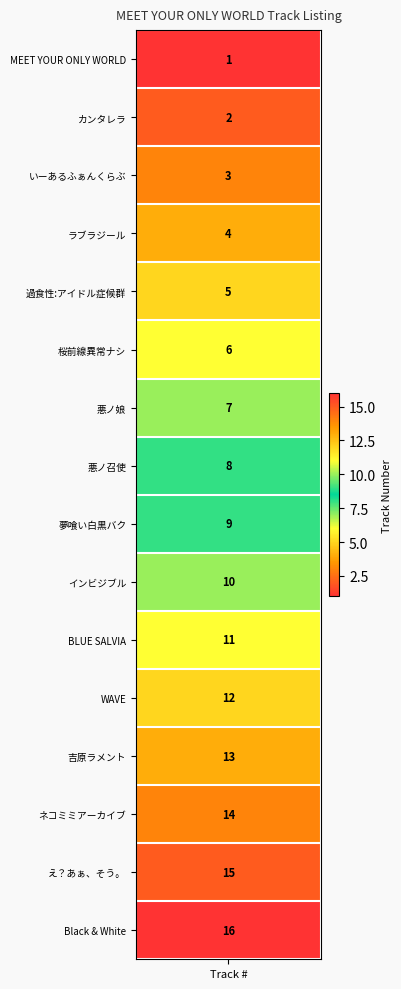

What is the change in value from 3 to 12?

+9